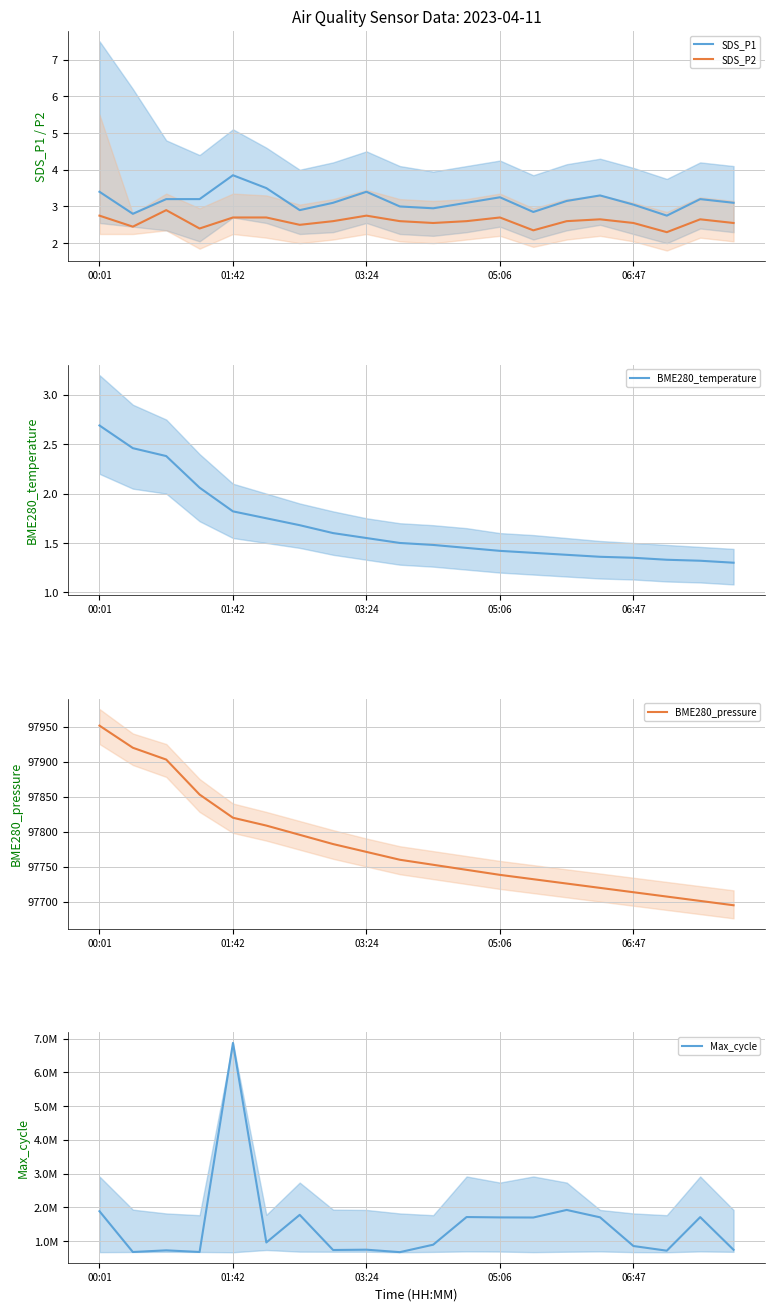

List the series in order of their peak value, highest first.

Max_cycle, BME280_pressure, SDS_P1, SDS_P2, BME280_temperature